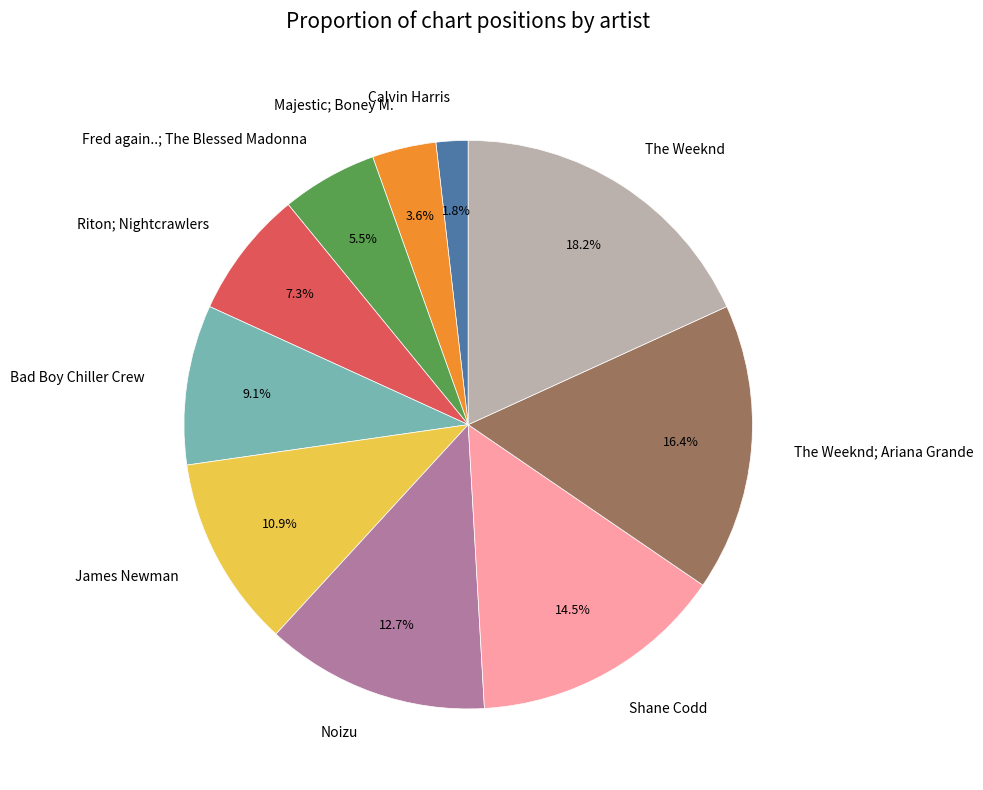

Rank the categories by value from lowest to highest.

Calvin Harris, Majestic; Boney M., Fred again..; The Blessed Madonna, Riton; Nightcrawlers, Bad Boy Chiller Crew, James Newman, Noizu, Shane Codd, The Weeknd; Ariana Grande, The Weeknd